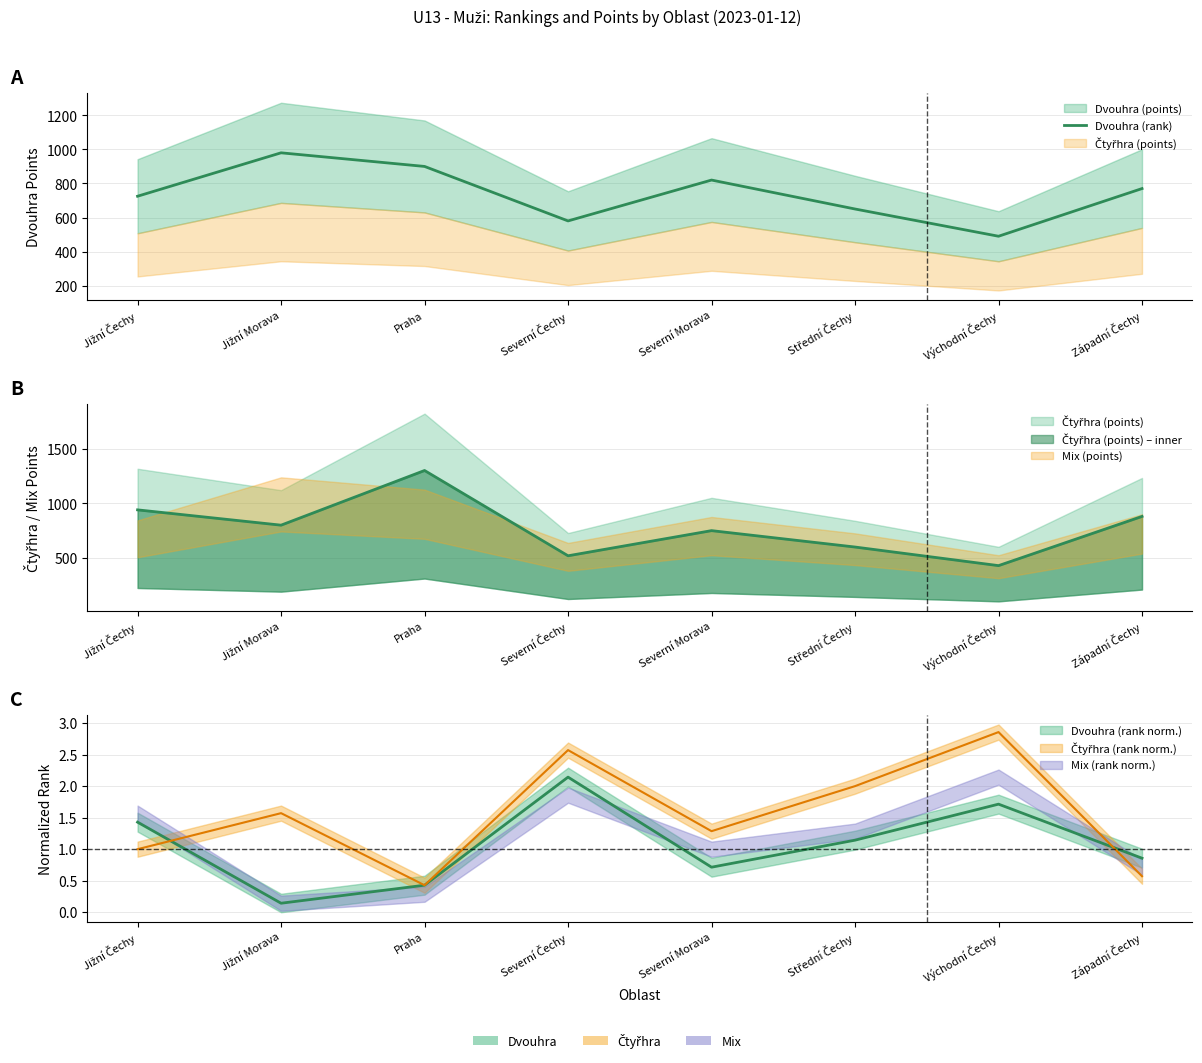

Rank the categories by value from highest to lowest.

Jižní Morava, Praha, Severní Morava, Západní Čechy, Jižní Čechy, Střední Čechy, Severní Čechy, Východní Čechy